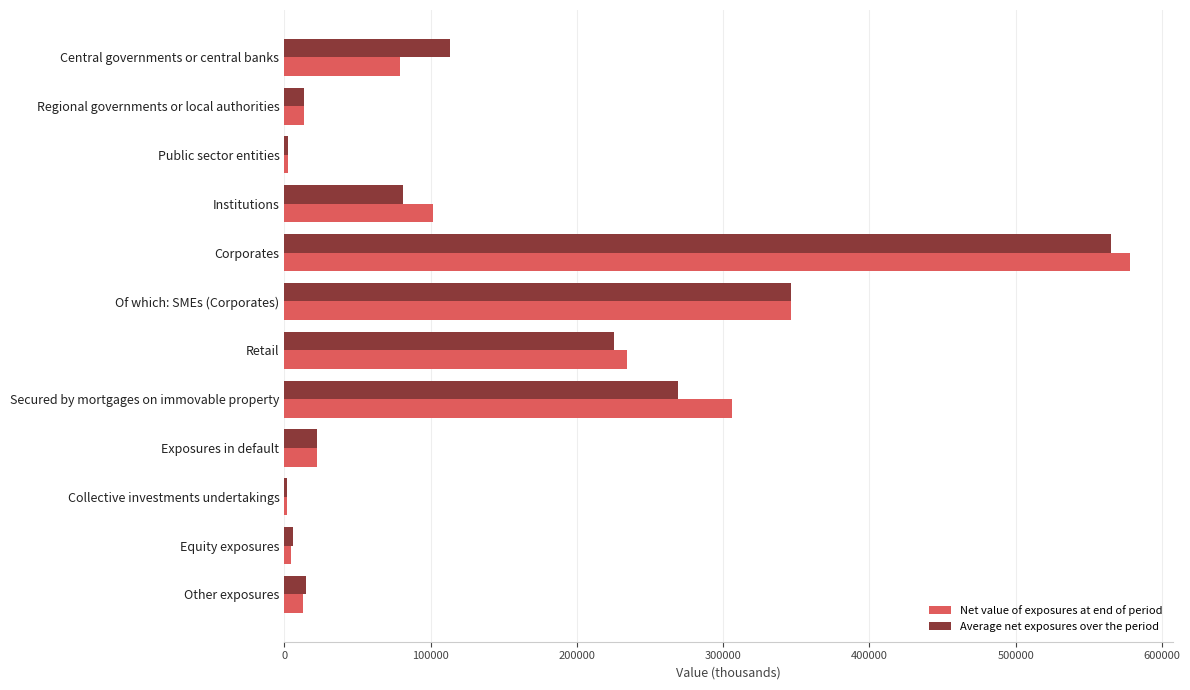

At which label does Net value of exposures at end of period reach its peak?

Corporates